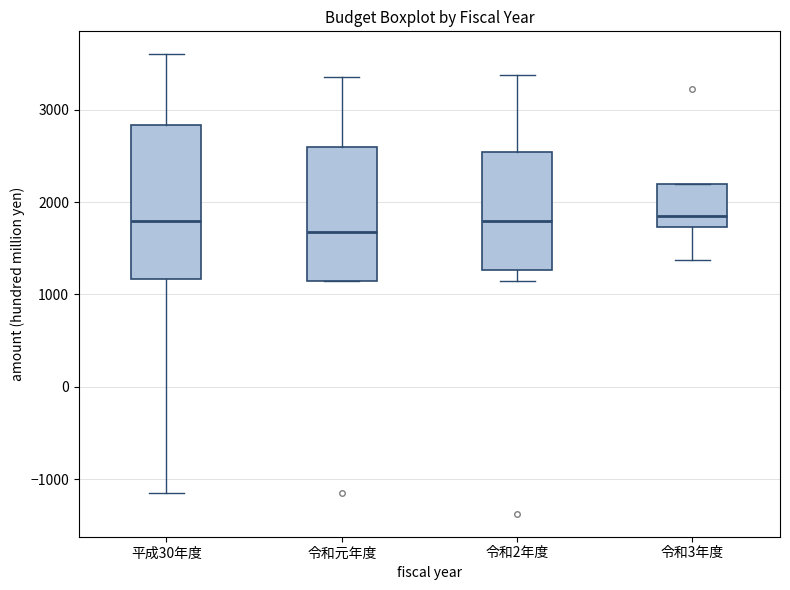

Reading left to right, transcribe this box plot: for each box, give where its median line is, the range the box spans, and where its two whiskers end, as read against the y-axis. The values are not printed on the chart, so give them approximately, as read against the axis.

平成30年度: median 1800, box 1200 to 2800, whiskers -1100 to 3600
令和元年度: median 1700, box 1200 to 2600, whiskers 1200 to 3400
令和2年度: median 1800, box 1300 to 2500, whiskers 1200 to 3400
令和3年度: median 1900, box 1700 to 2200, whiskers 1400 to 2200